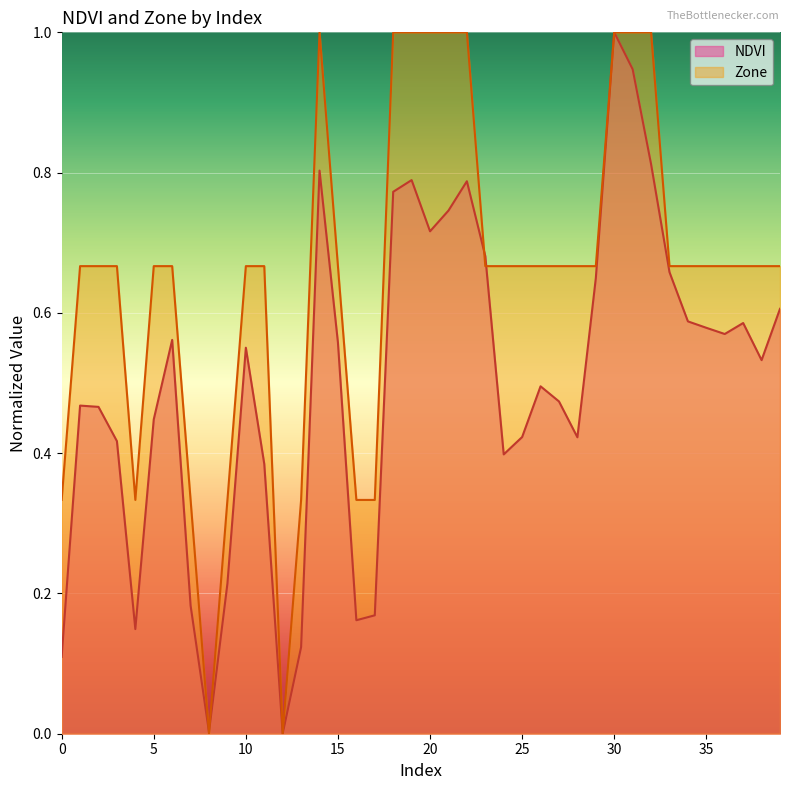

How many data points in Zone are above 0?

38